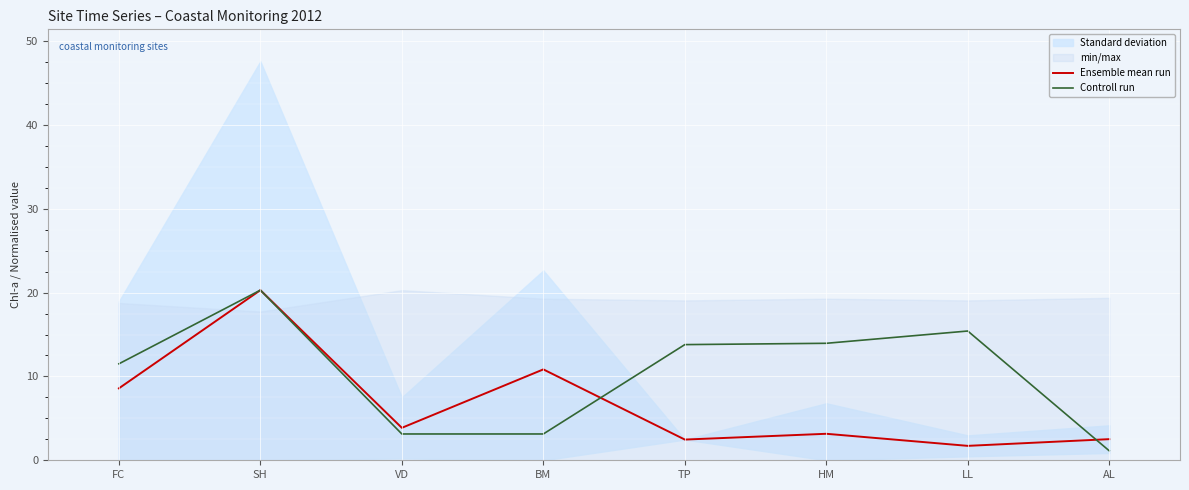

How many times do Ensemble mean run and Controll run cross each other?

2